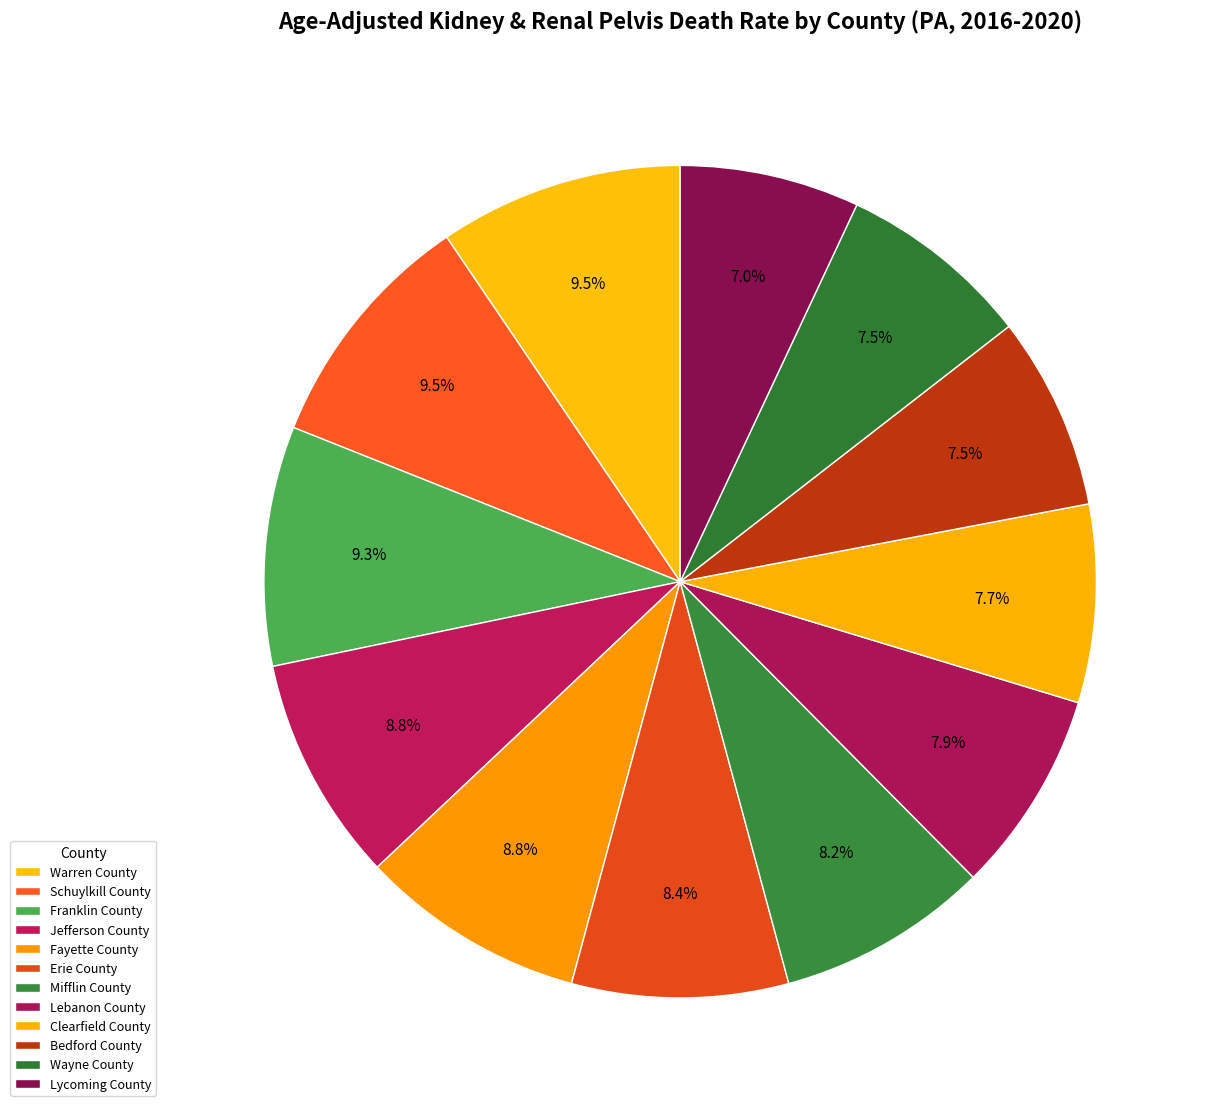

To the nearest percent, what is the difference between the largest and smallest slice percentages?

3%